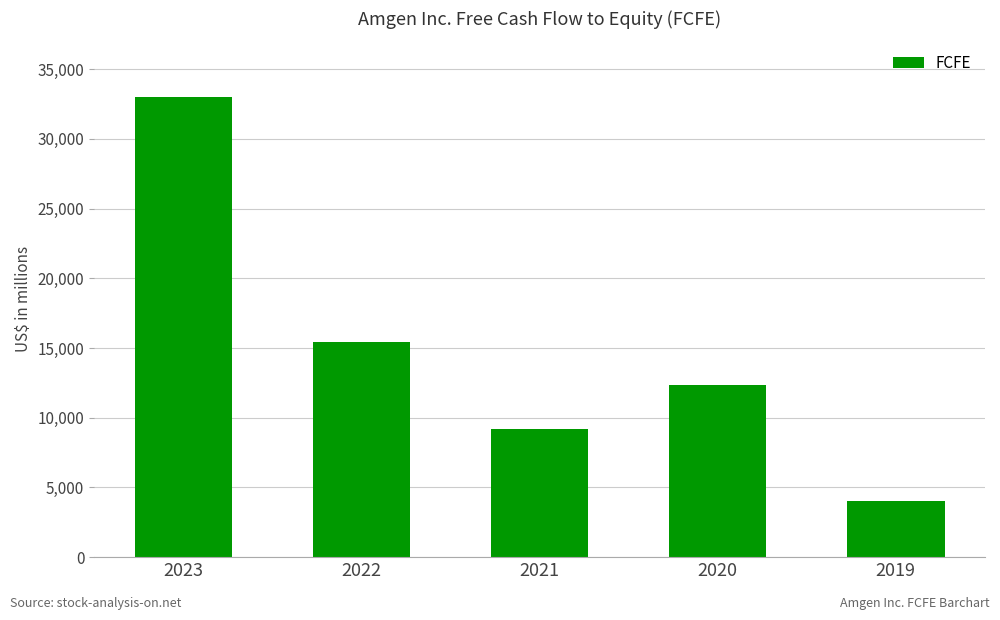

What is the ratio of the value at 2021 to the value at 2020?

0.7